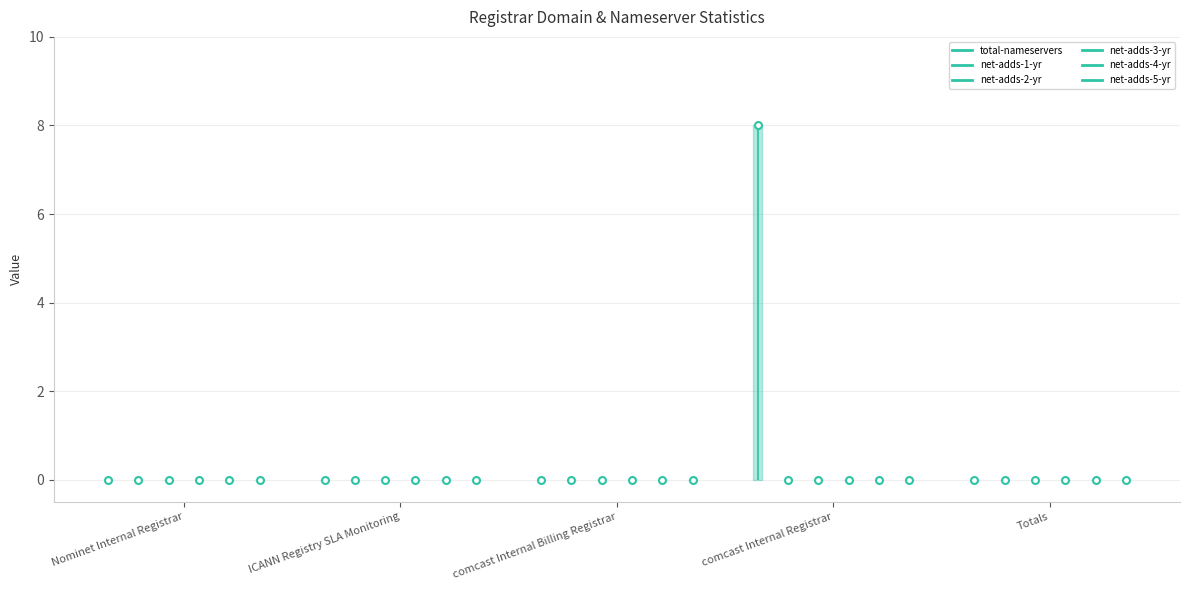

At which category is the sum across all series the highest?

comcast Internal Registrar